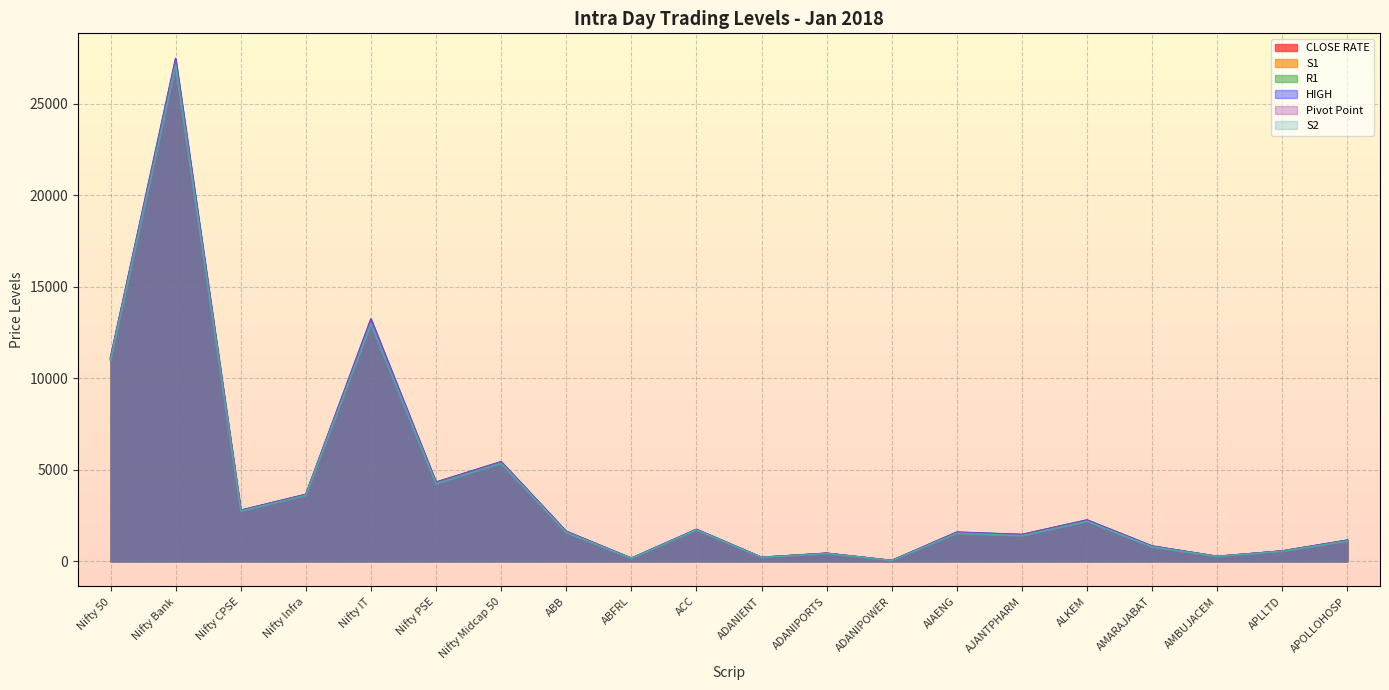

At which label does R1 first exceed 1628?

Nifty 50